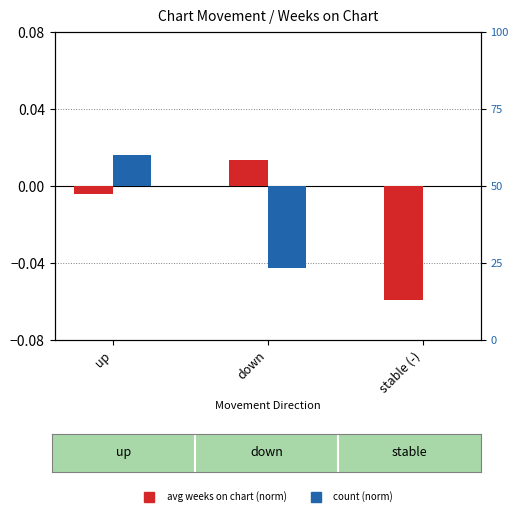

Is the value of count (norm) at up greater than the value of avg weeks on chart (norm) at up?

Yes